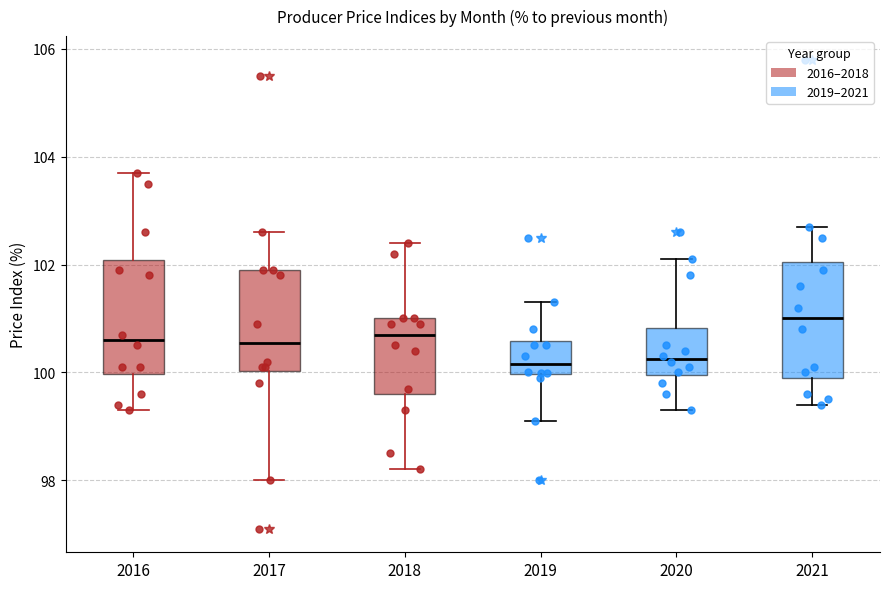

Which box's median line is the highest?

2021